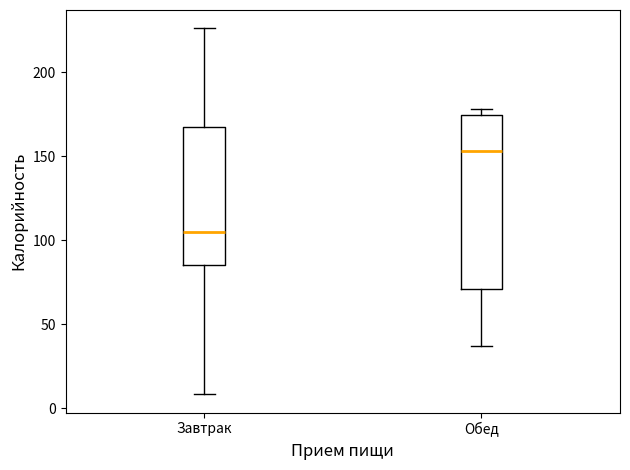

Reading left to right, read every box against the y-axis: the position of its median line, the range the box covers, and the ends of its whiskers. The values are not printed on the chart, so give them approximately, as read against the axis.

Завтрак: median 105, box 85 to 165, whiskers 10 to 225
Обед: median 155, box 70 to 175, whiskers 35 to 180